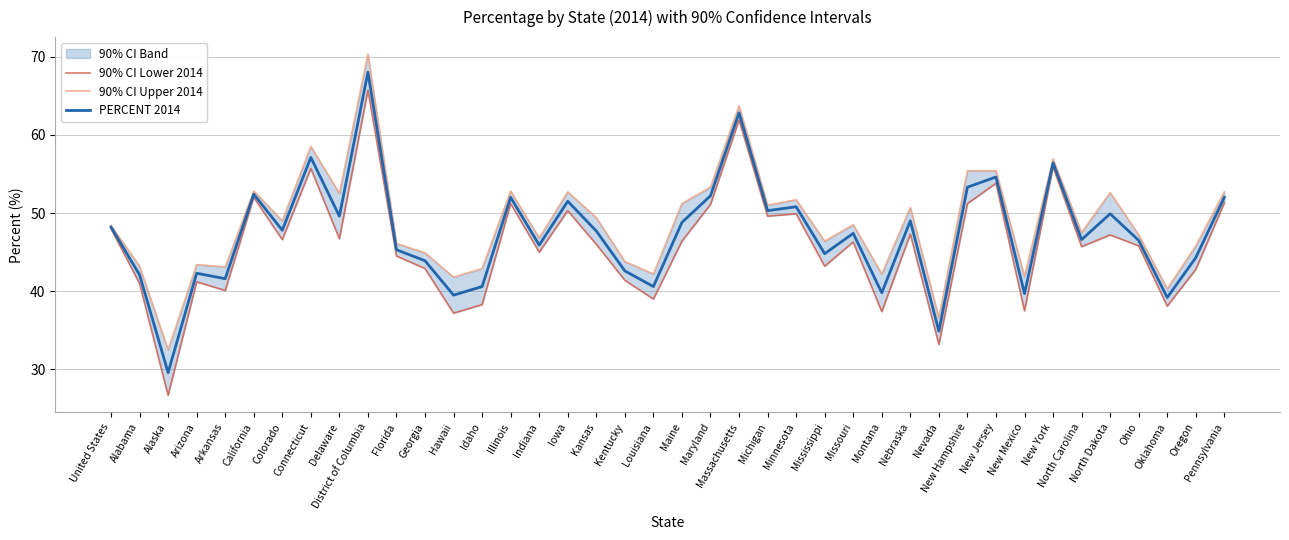

True or false: 90% CI Lower 2014 has a value of 40.1 at Arkansas.

True